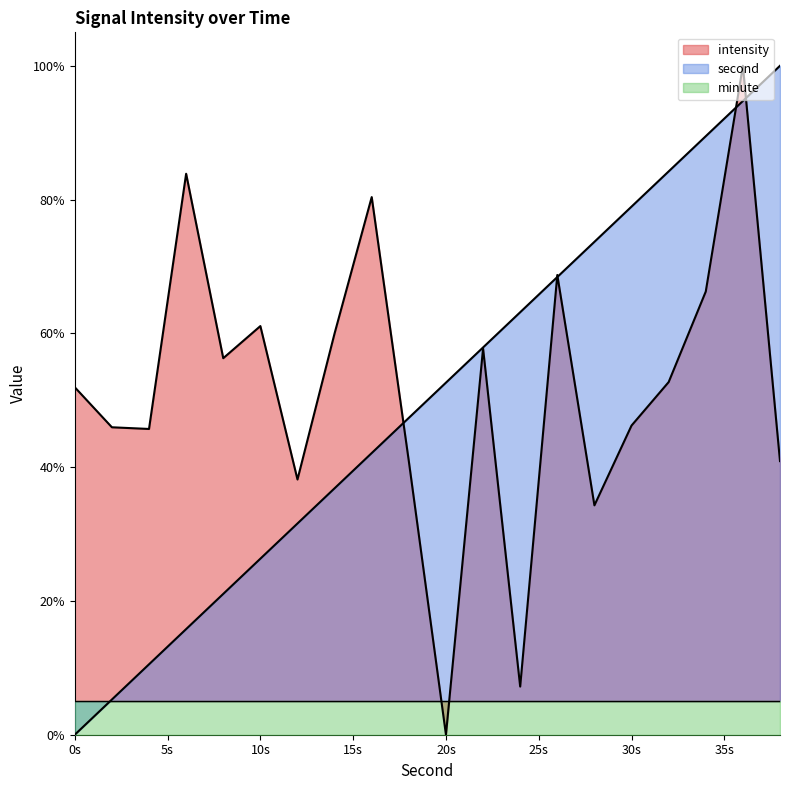

What is the greatest value displayed?

100.0